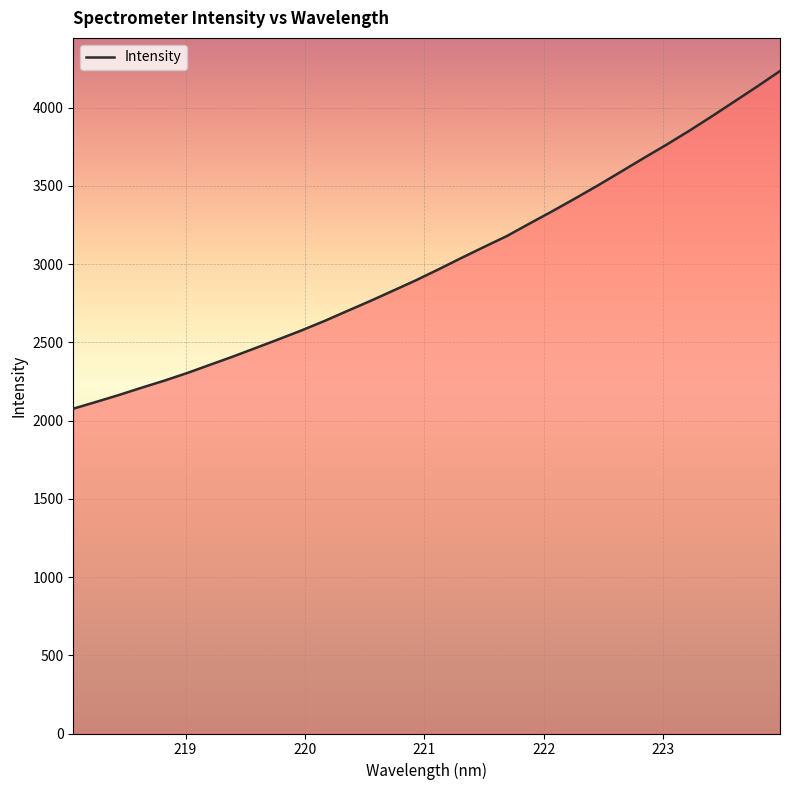

What is the maximum value shown in the chart?

4233.9